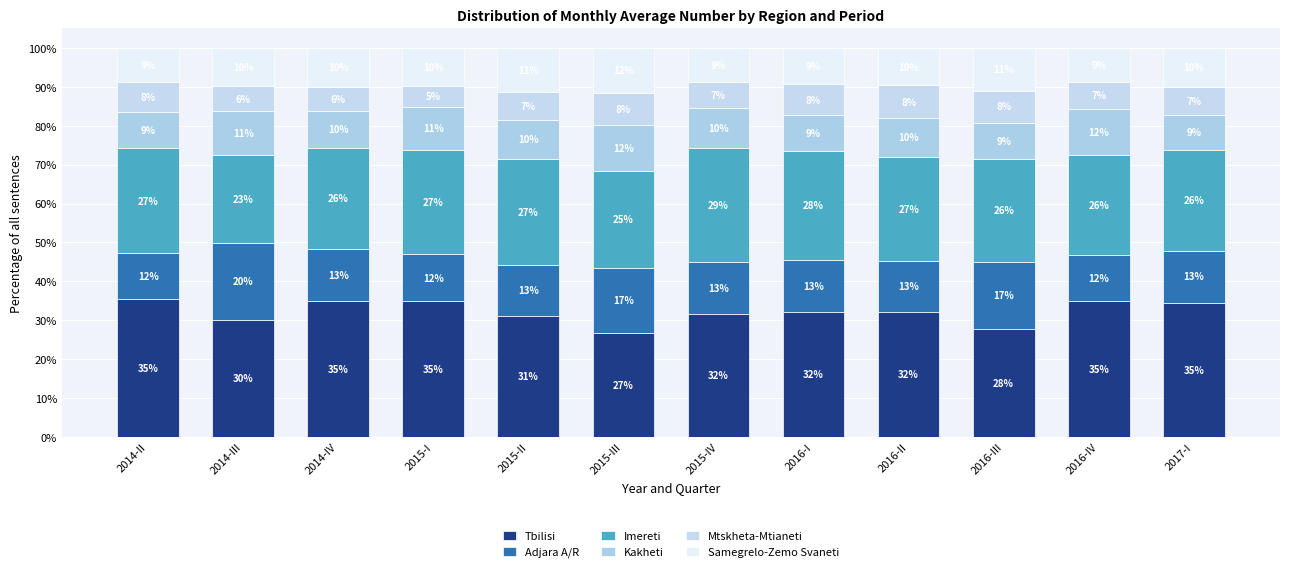

At which category is the sum across all series the highest?

2014-II